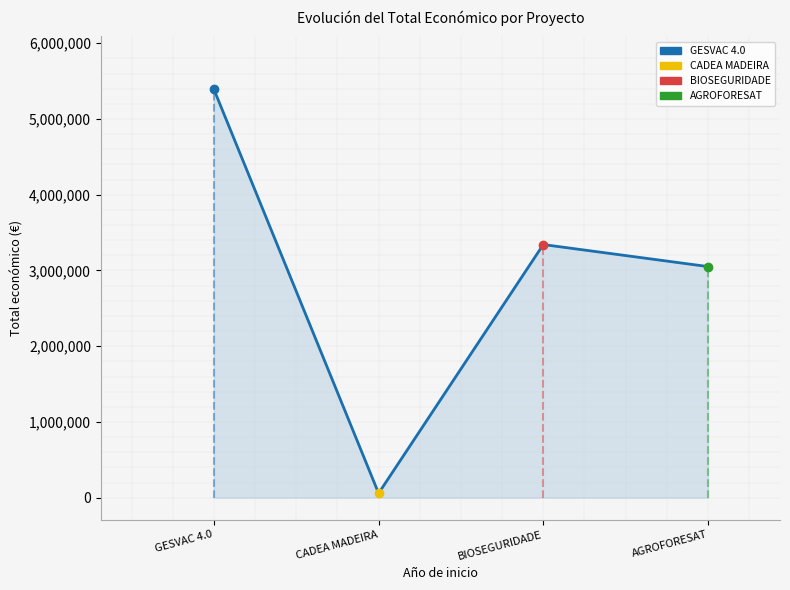

What is the difference between the maximum and minimum values?

5331918